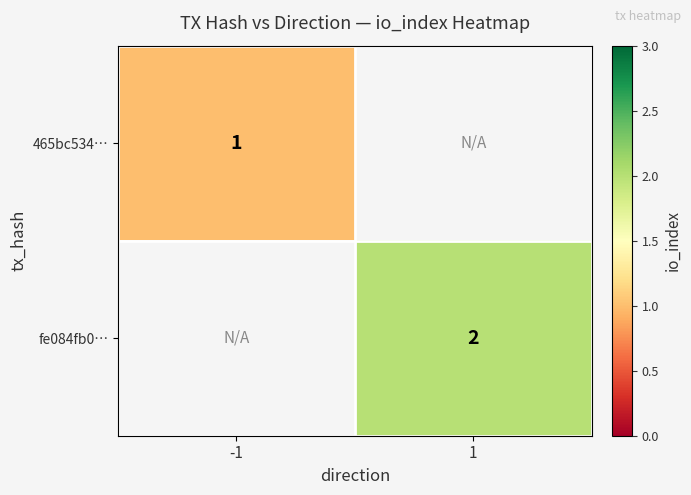

At which category does the chart reach its peak across all series?

1